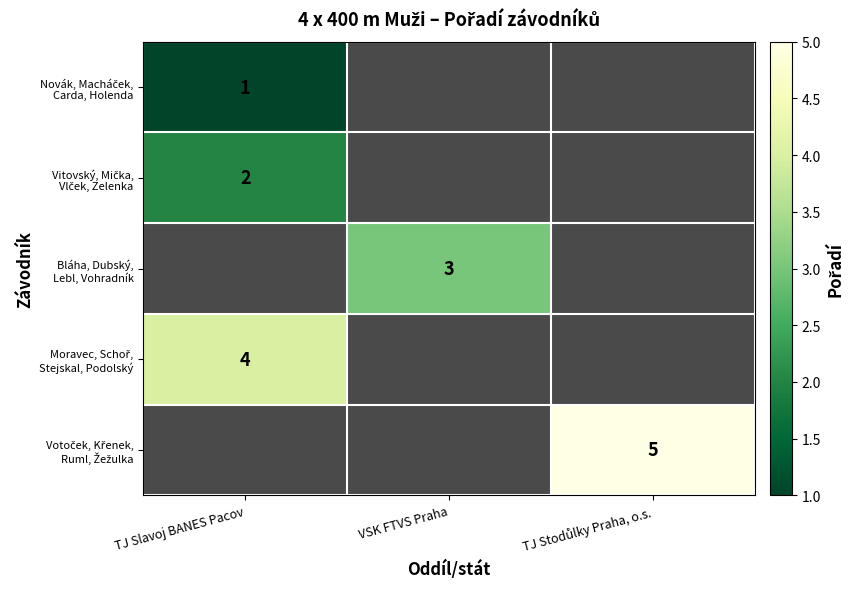

Is the value of Novák, Macháček, Carda, Holenda at TJ Slavoj BANES Pacov greater than the value of Moravec, Schoř, Stejskal, Podolský at TJ Slavoj BANES Pacov?

No